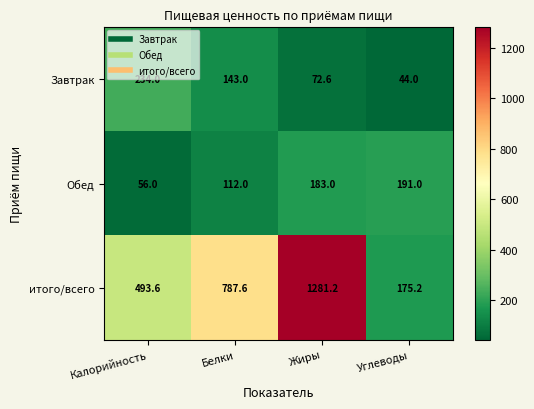

What is the difference between the Обед values at Углеводы and Жиры?

8.0